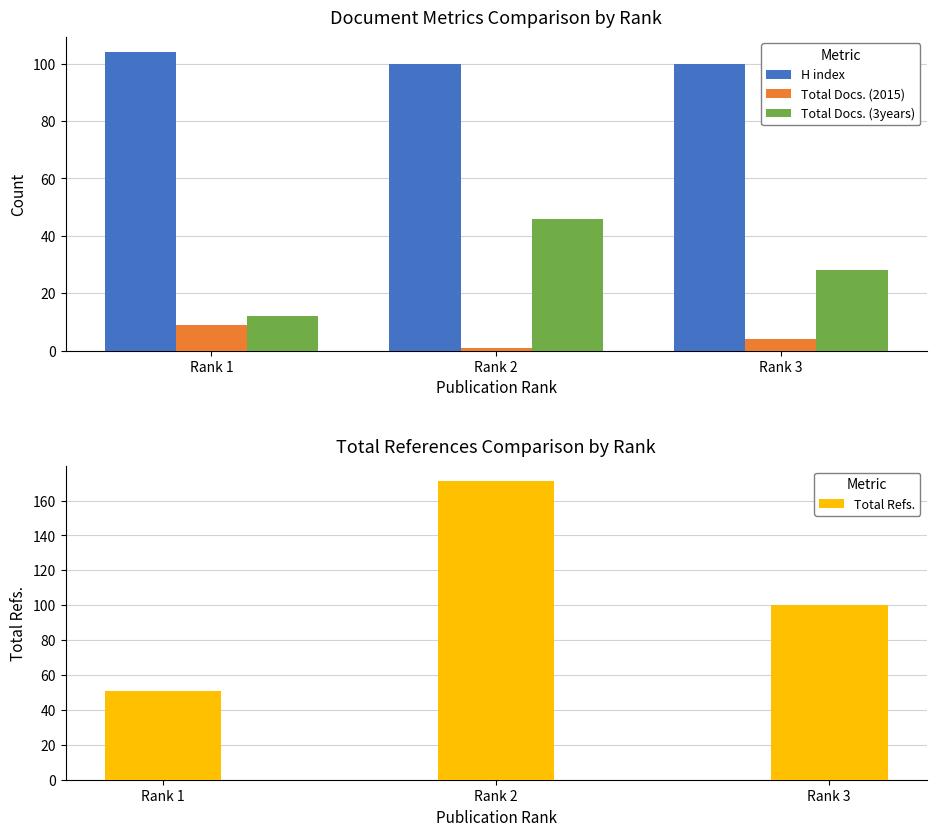

How many H index values are between 100 and 104?

3